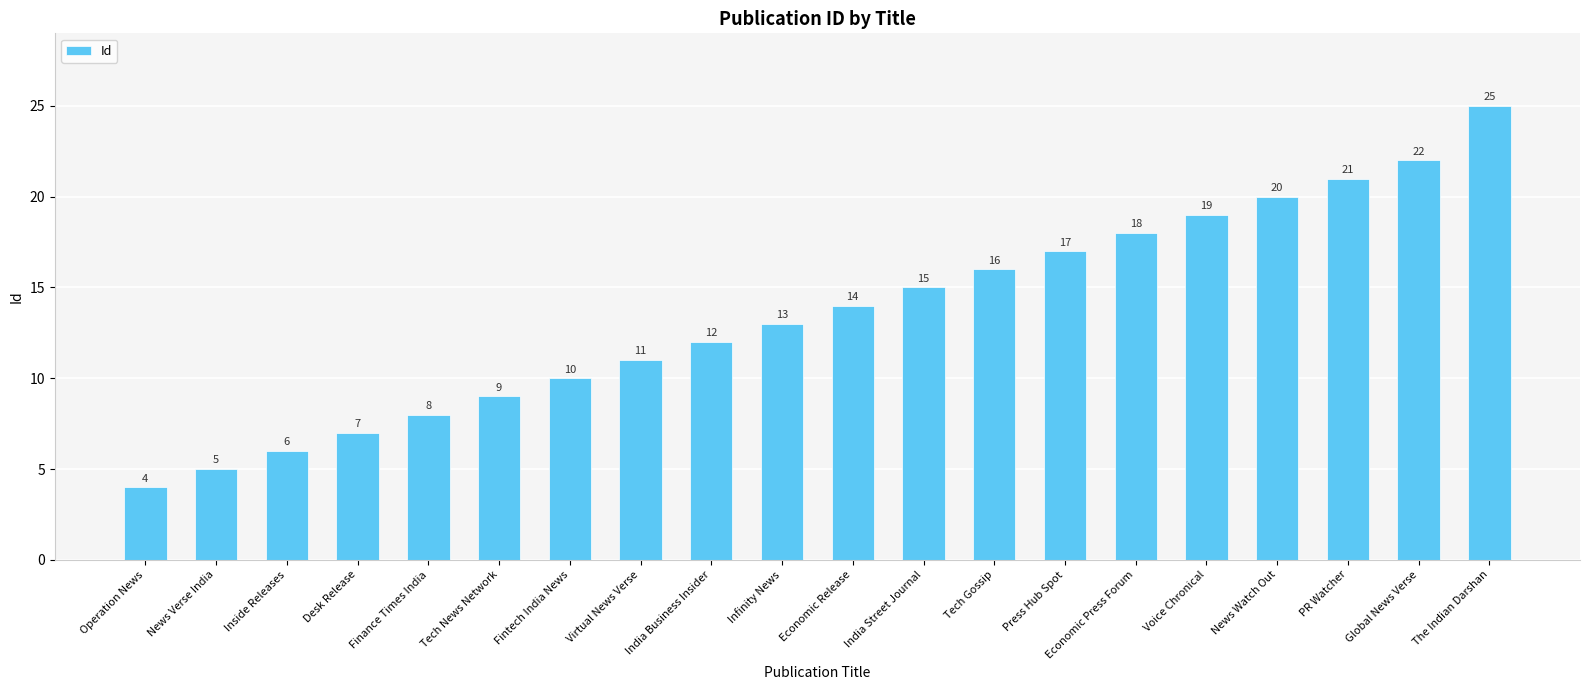

How many data points are less than 14?

10